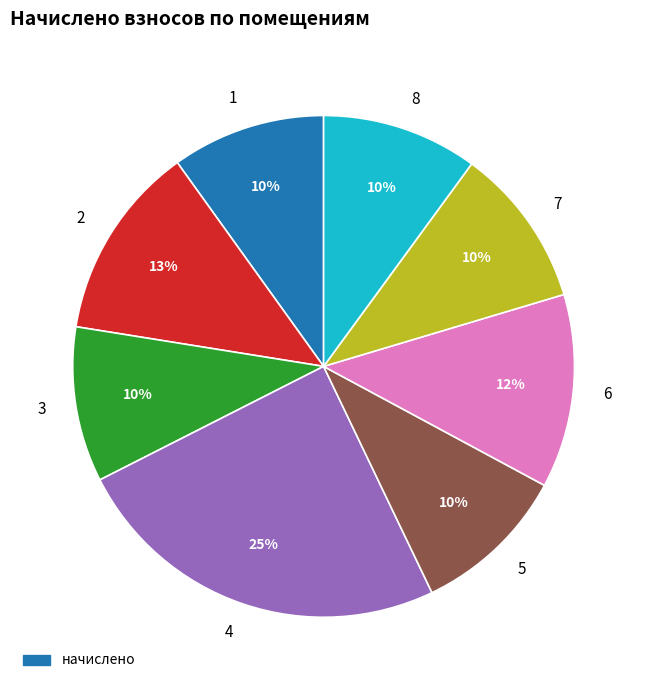

To the nearest percent, what portion does 8 represent?

10%